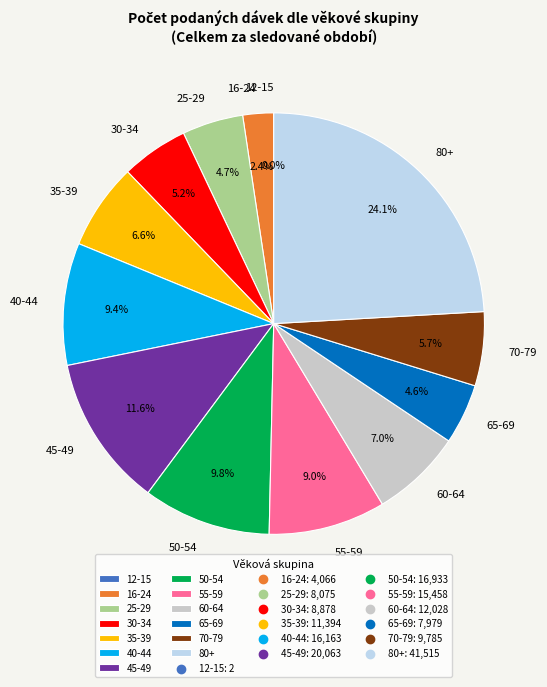

Which slice is the largest?

80+